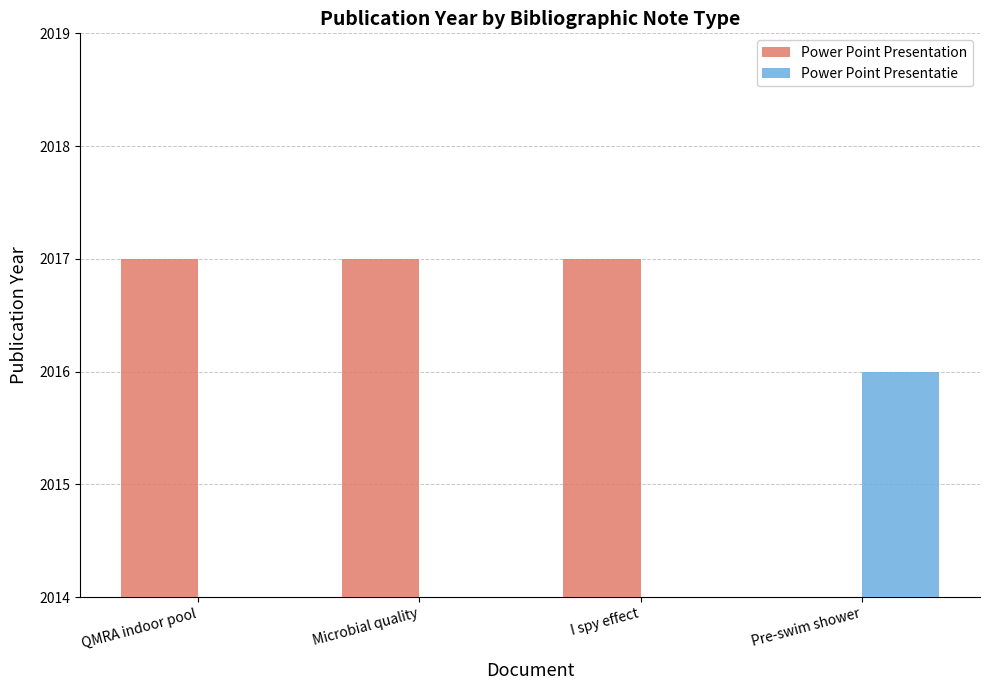

What position from the left is Microbial quality?

2